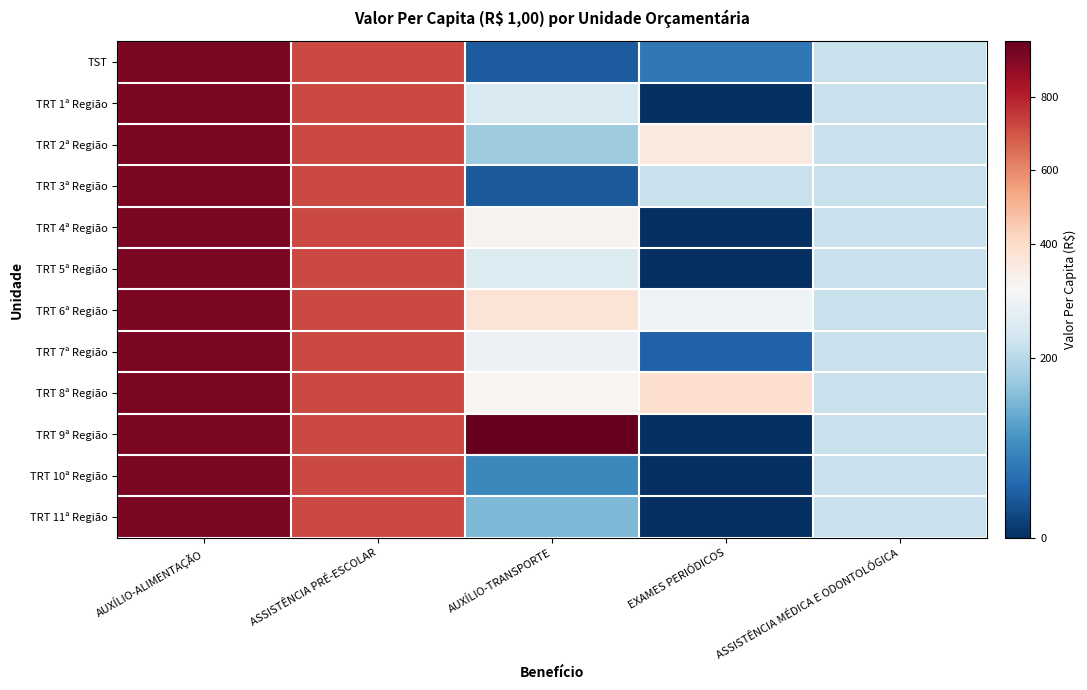

Which category has the lowest value across all series?

EXAMES PERIÓDICOS